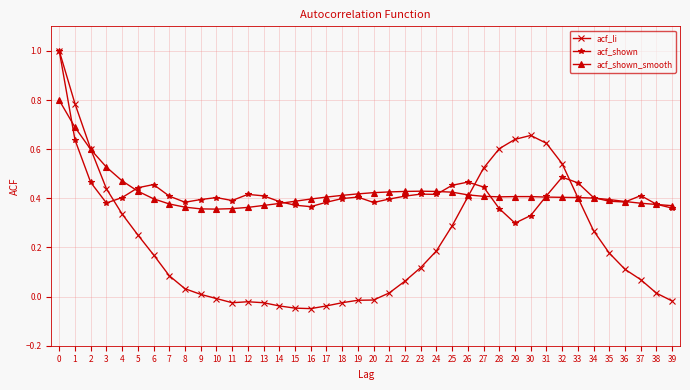

What is the total value across all series at 7?

0.9